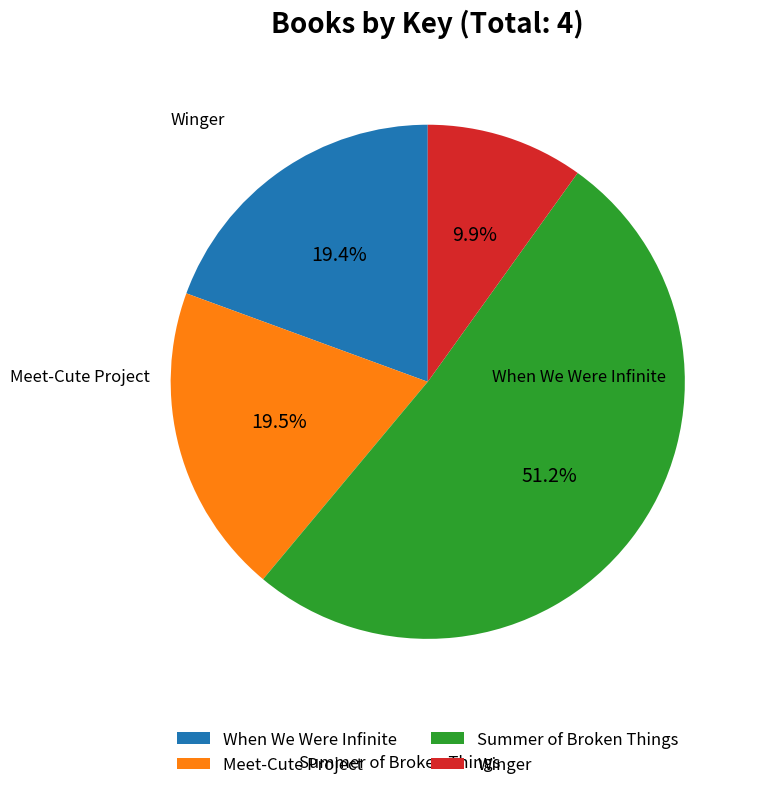

To the nearest percent, what is the difference between the Summer of Broken Things and When We Were Infinite slice percentages?

32%